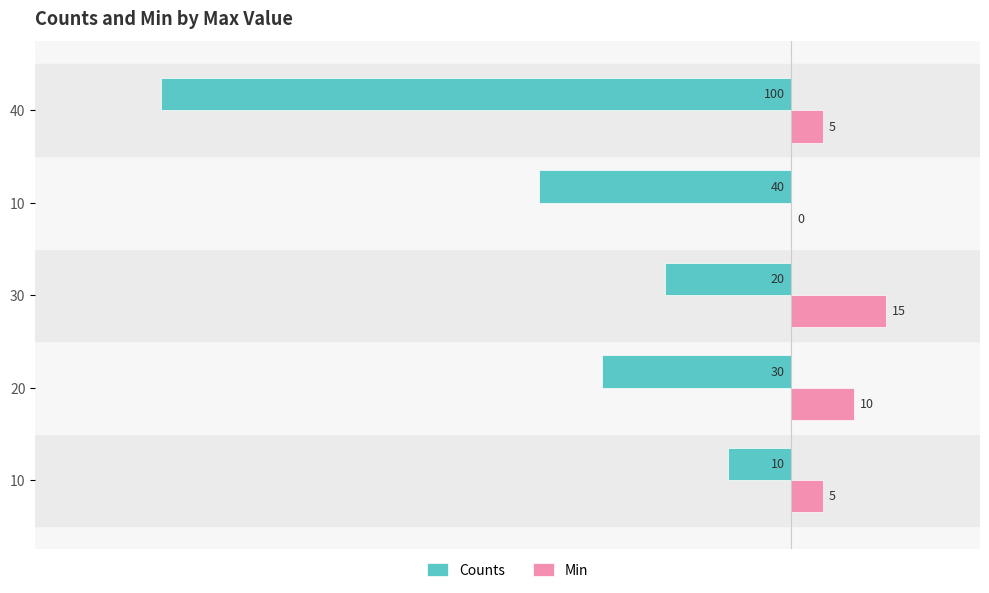

How many distinct data groups are displayed?

2